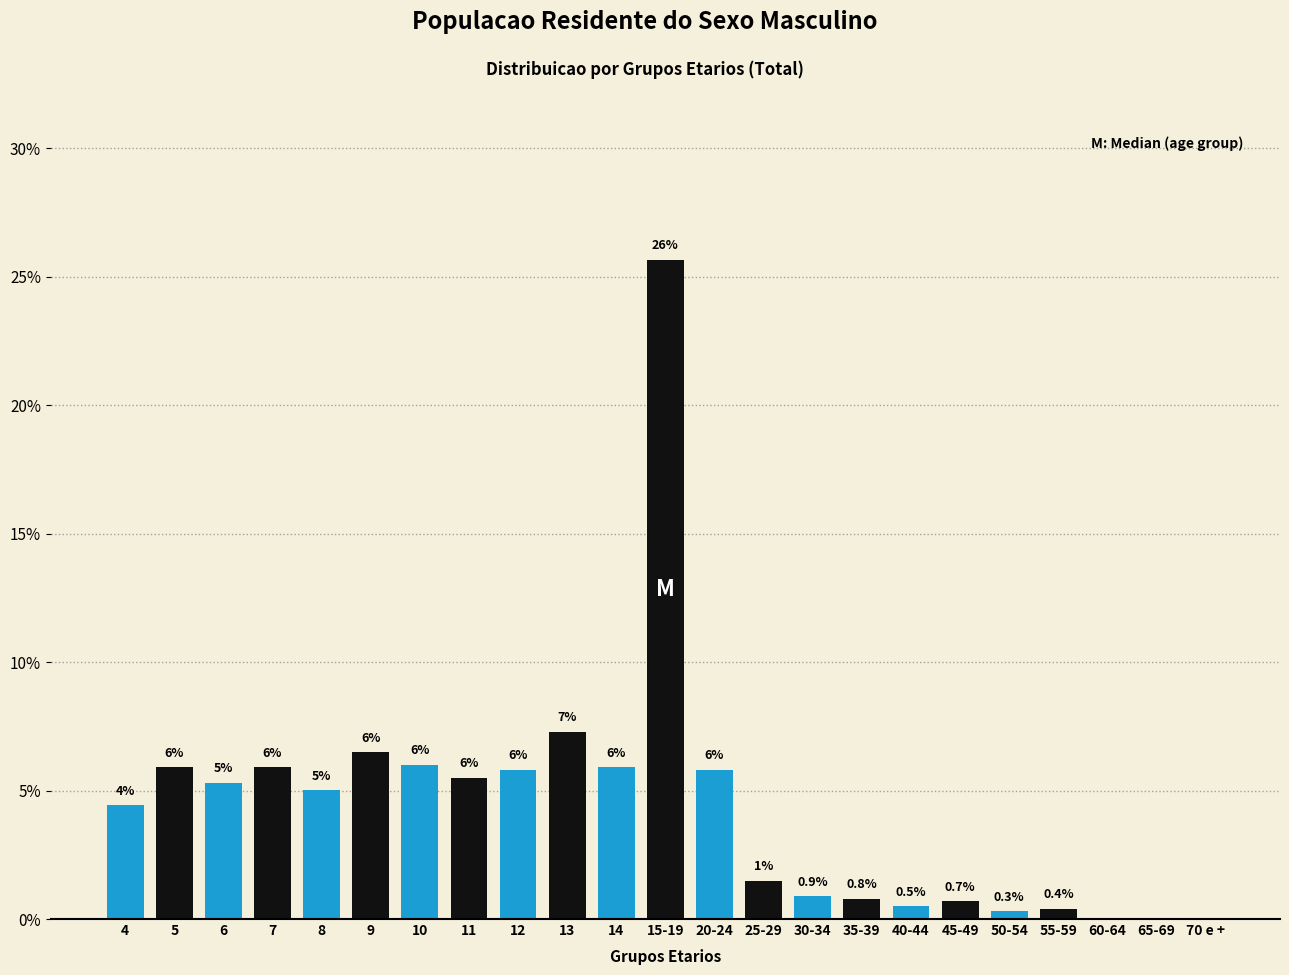

Which label corresponds to the largest value in the chart?

15-19